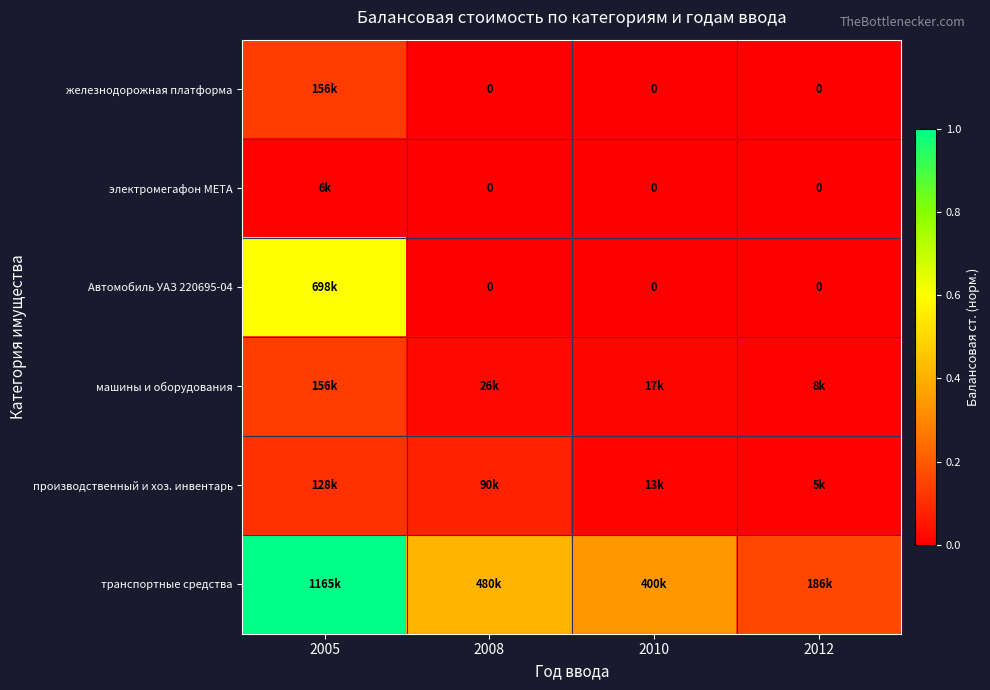

Which series has the widest spread of values?

транспортные средства